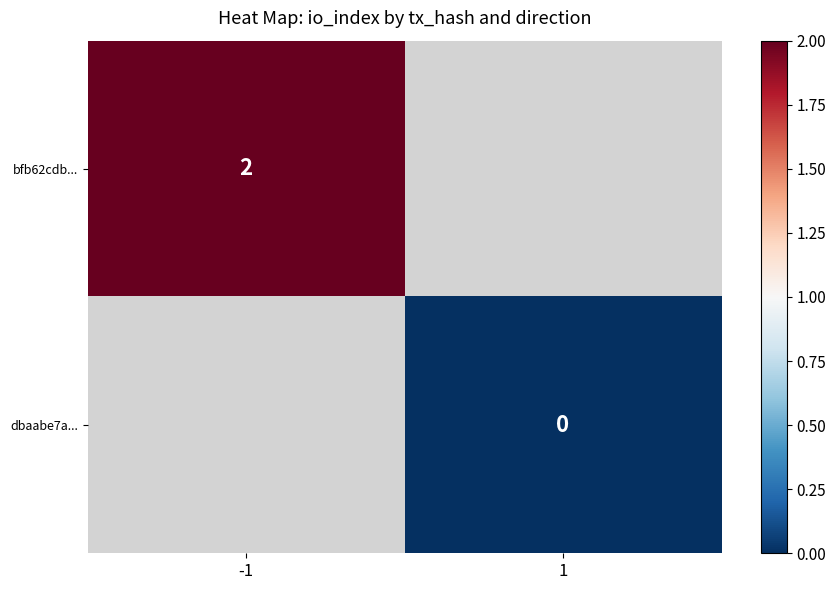

True or false: bfb62cdb... has a value of 3 at -1.

False